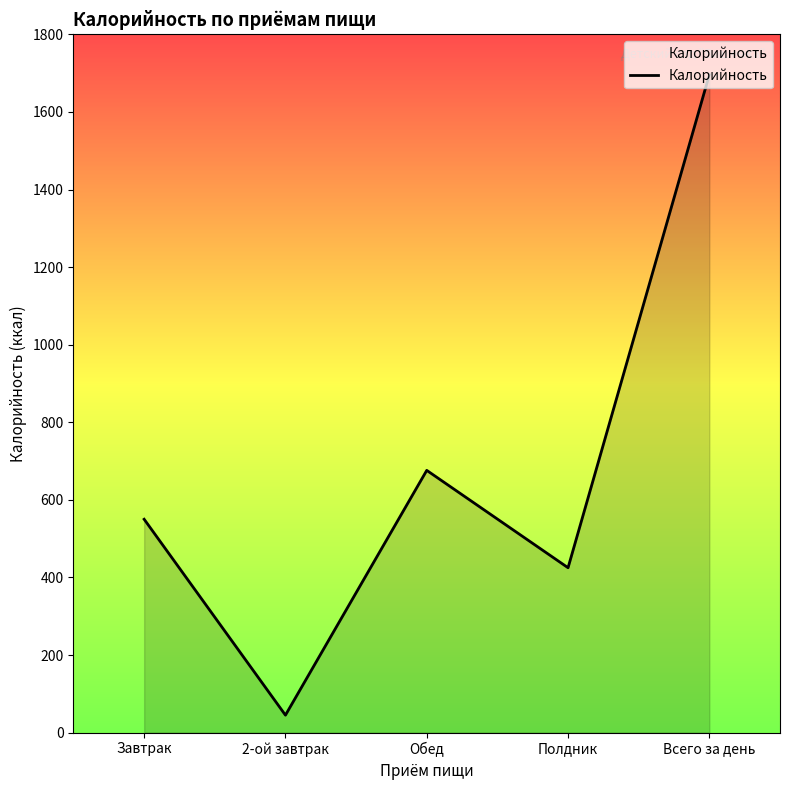

Between Завтрак and Полдник, which is larger?

Завтрак